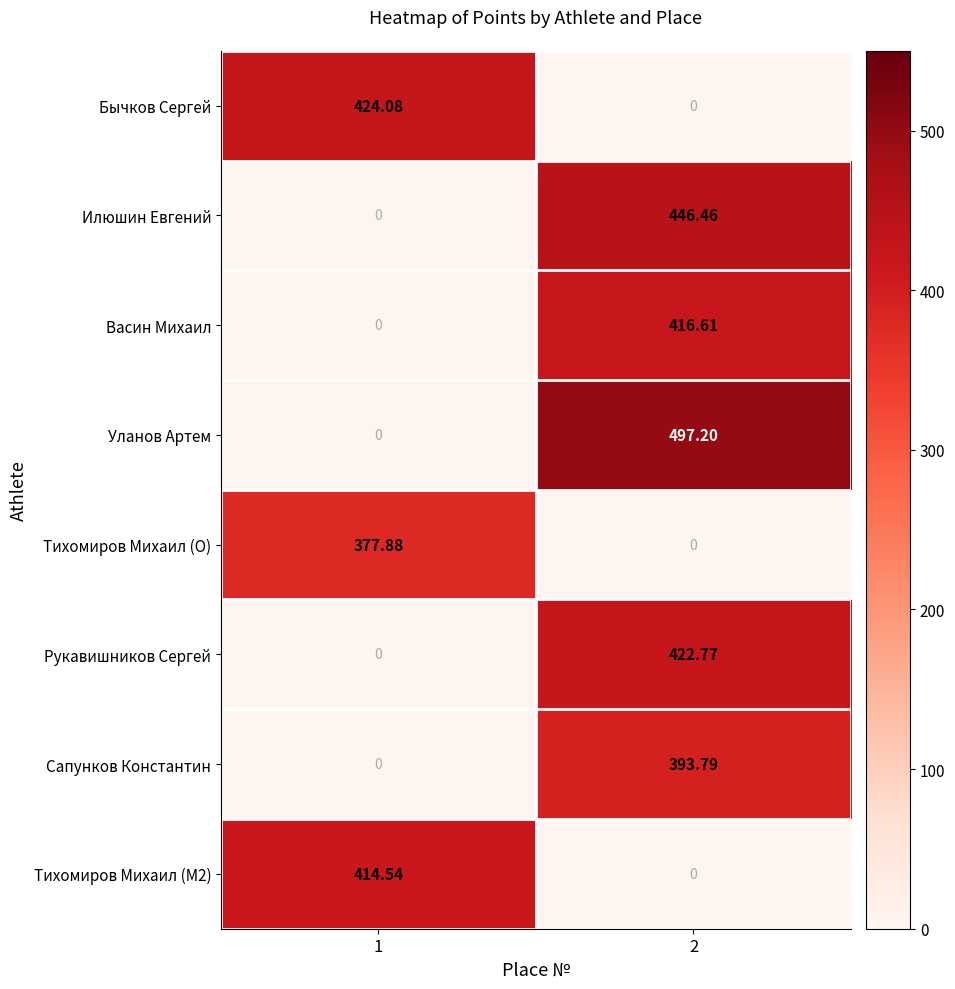

Which series has the widest spread of values?

Уланов Артем